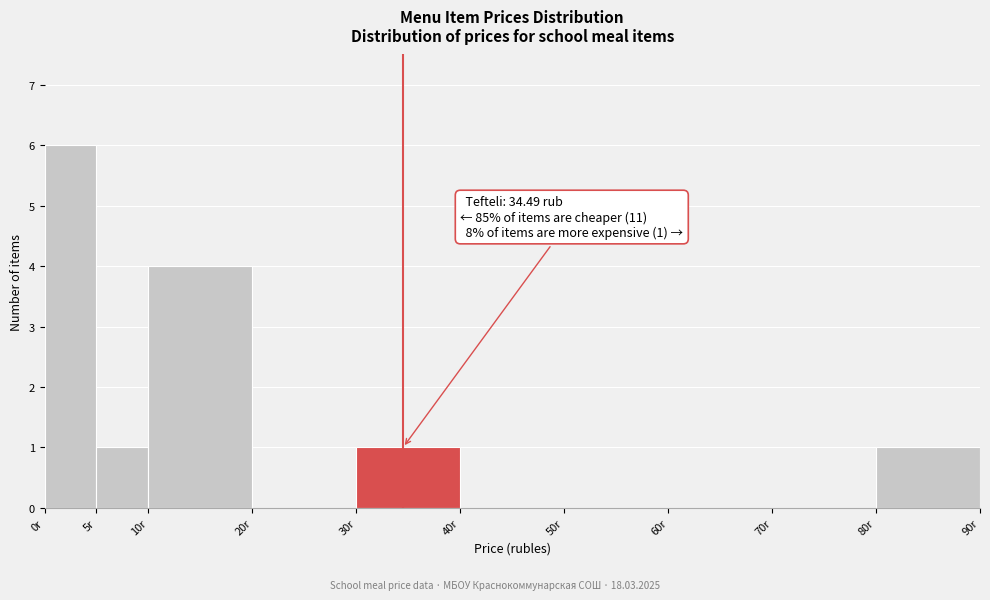

Which range on the x-axis has the tallest bar?

0 to 5